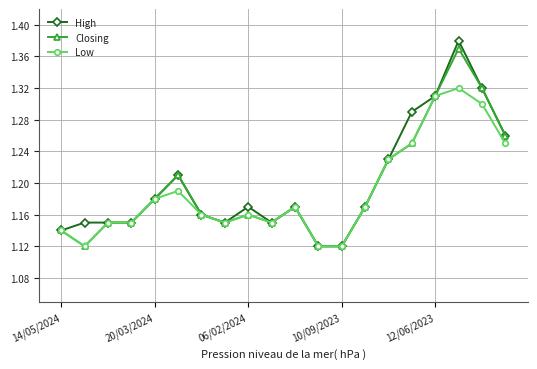

At how many categories does at least one series exceed 1?

20